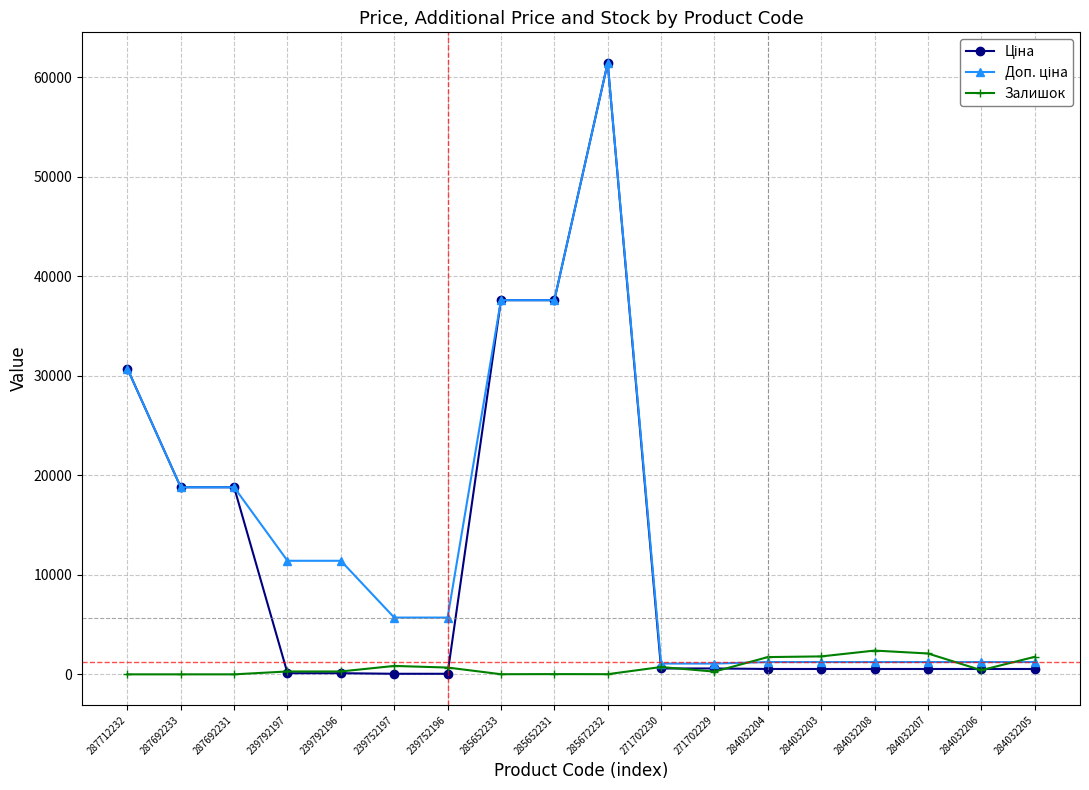

At which category is the sum across all series the highest?

285672232